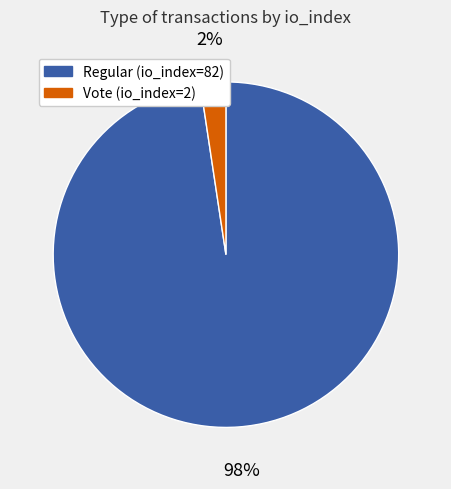

Which slice is the smallest?

Vote (io_index=2)